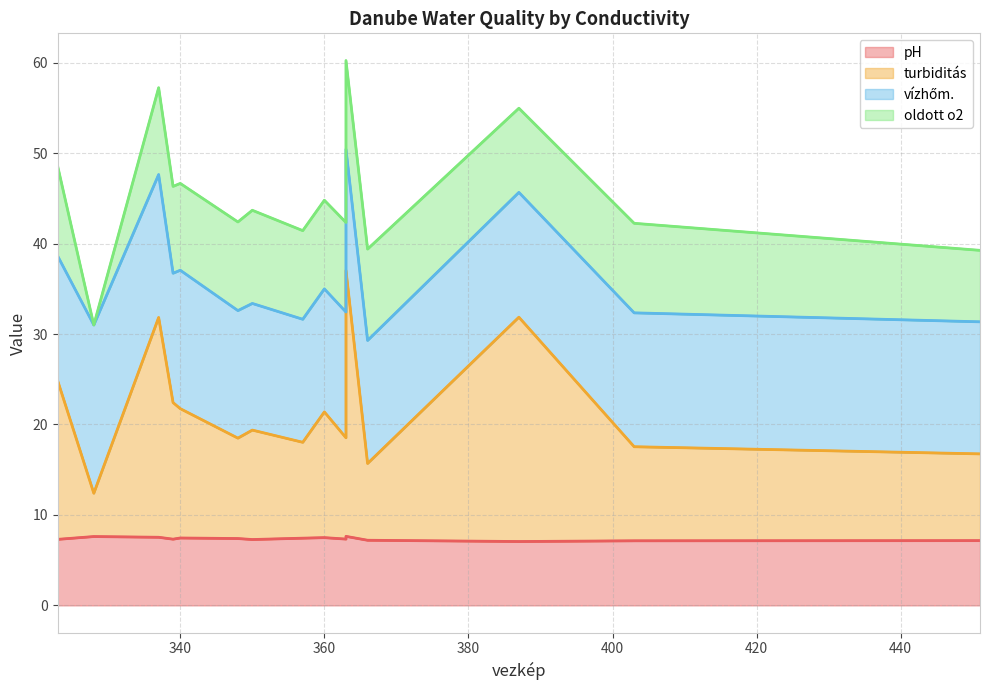

In vízhőm., how many points are higher than both neighbors (excluding endpoints)?

4